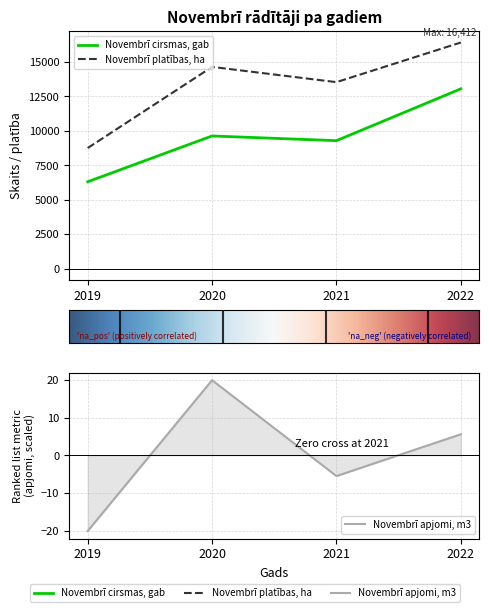

Where is Novembrī apjomi, m3 nearest to the value 0?

2021